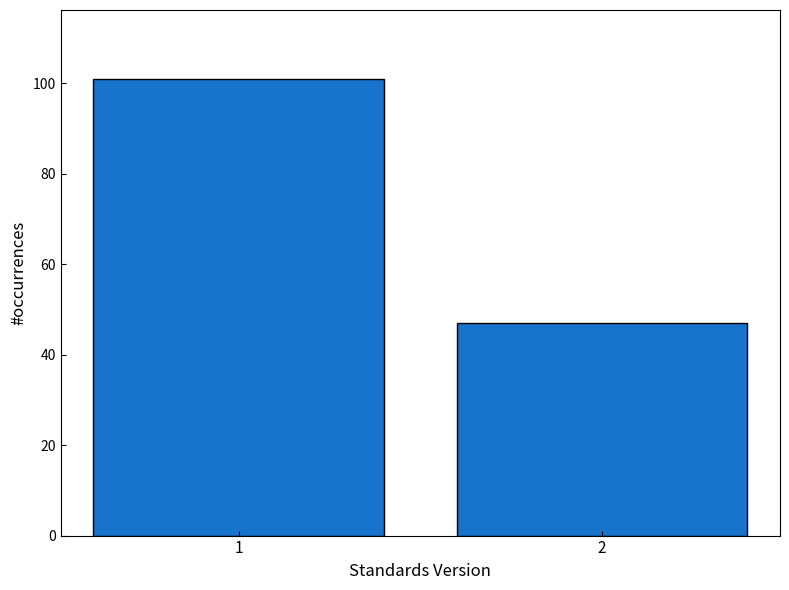

Reading left to right, list all the values displayed in this chart.

101	47